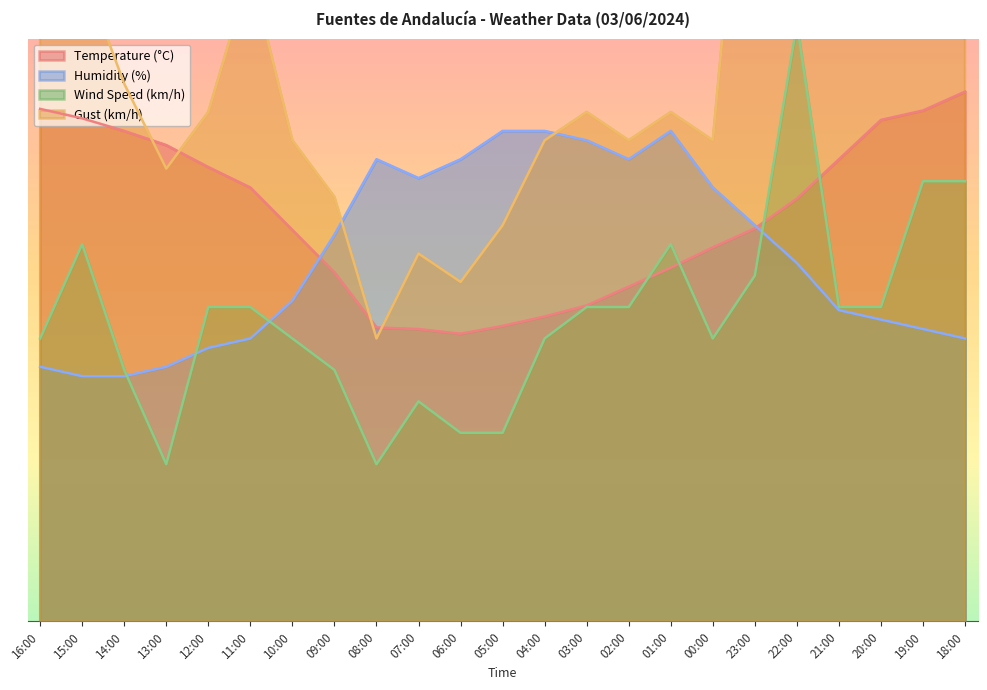

What is the minimum value shown in the chart?

14.8